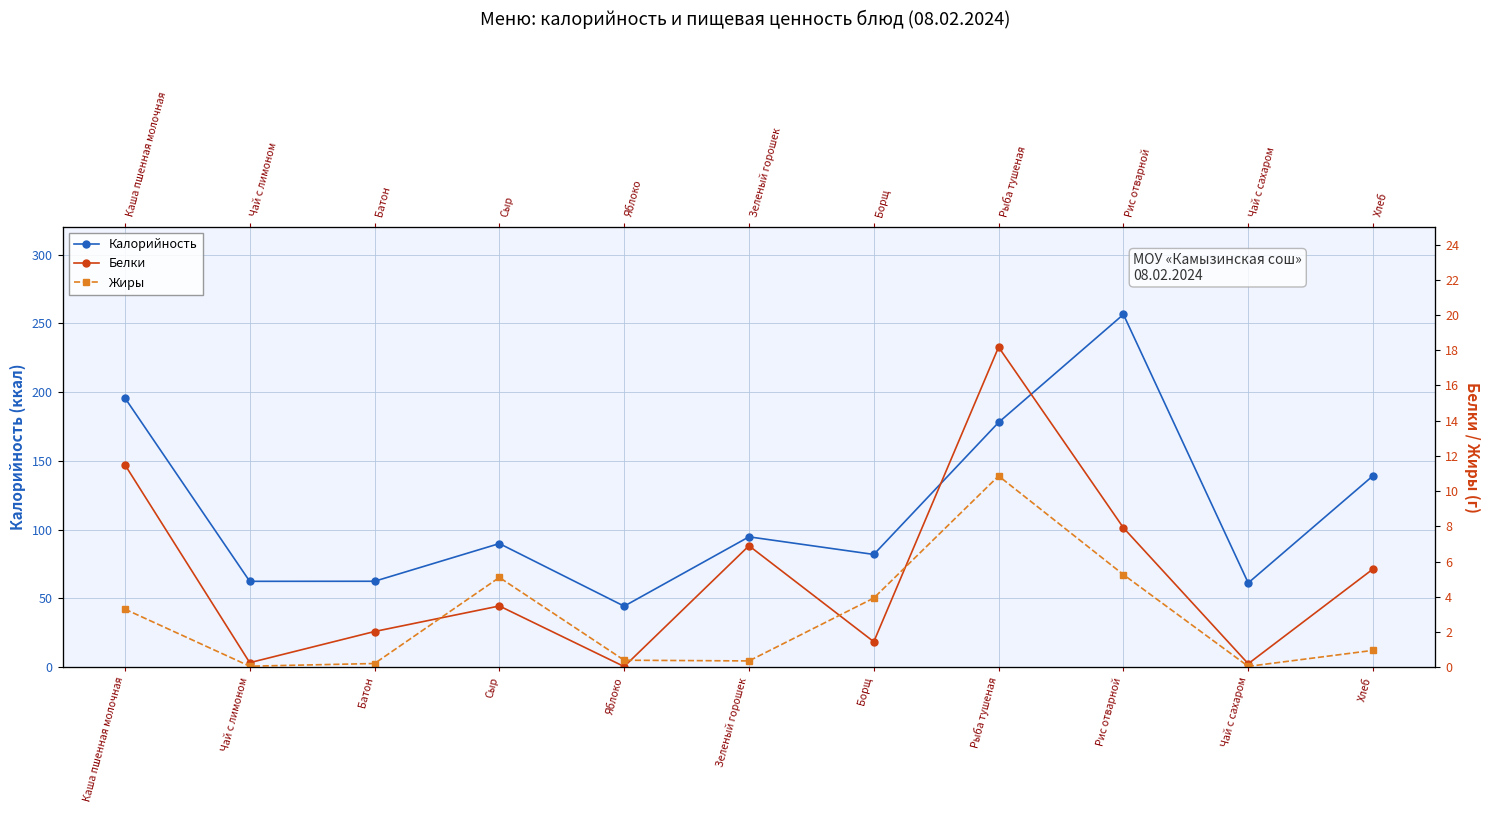

What is the difference between the second highest and minimum values in the Белки series?

11.5